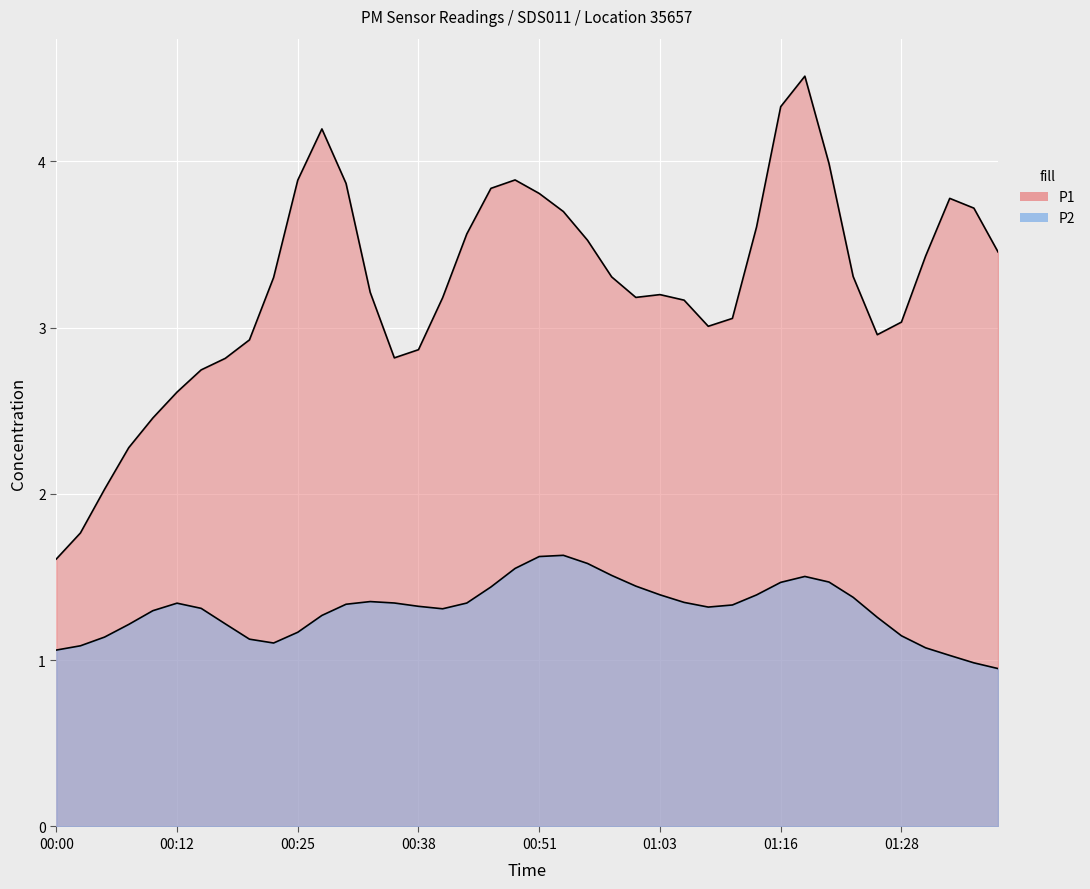

At which label does P2 first exceed 1?

00:00